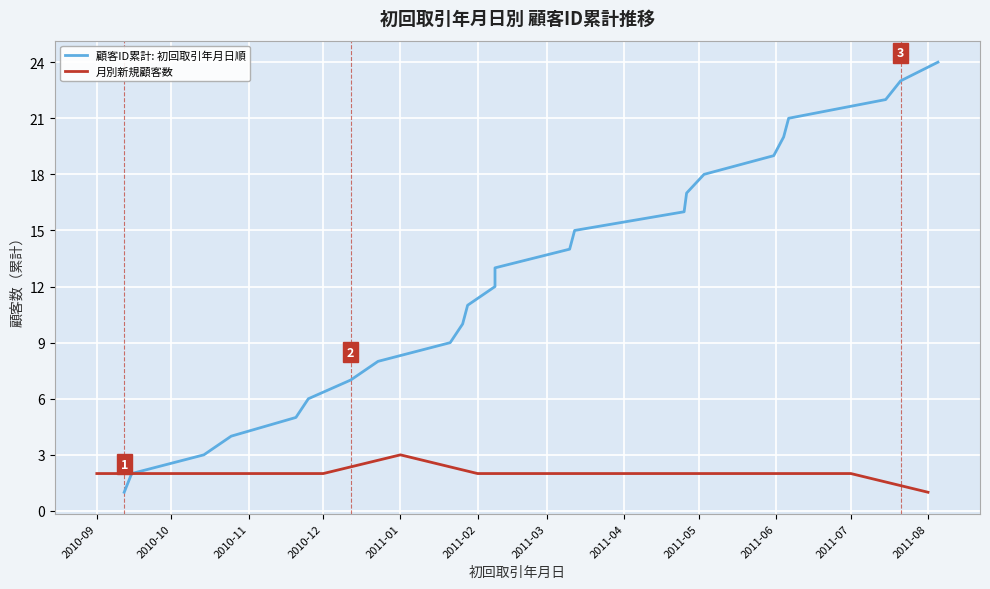

What is the difference between the second highest and minimum values?

22